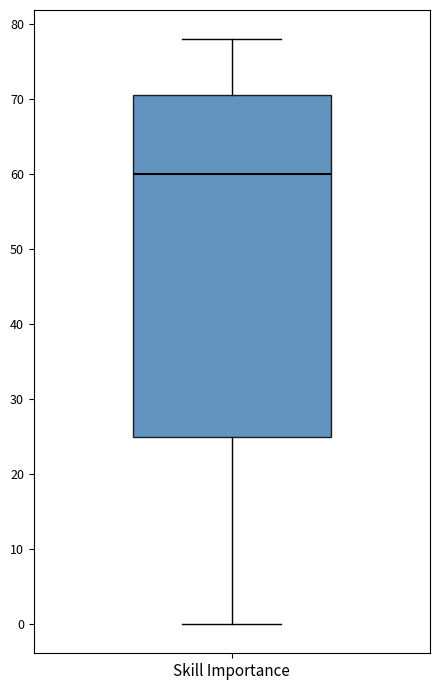

Transcribe this box plot: give where the median line is, the range the box spans, and where the two whiskers end, as read against the y-axis. The values are not printed on the chart, so give them approximately, as read against the axis.

median 60, box 25 to 71, whiskers 0 to 78